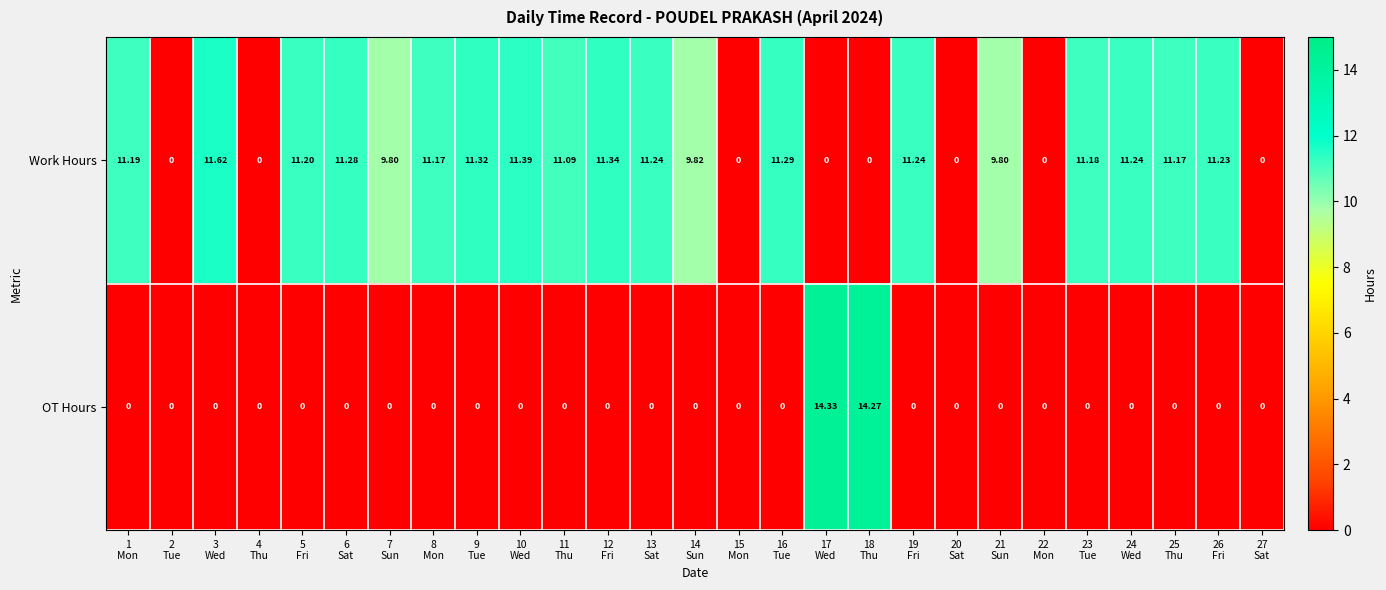

Which series has the widest spread of values?

OT Hours